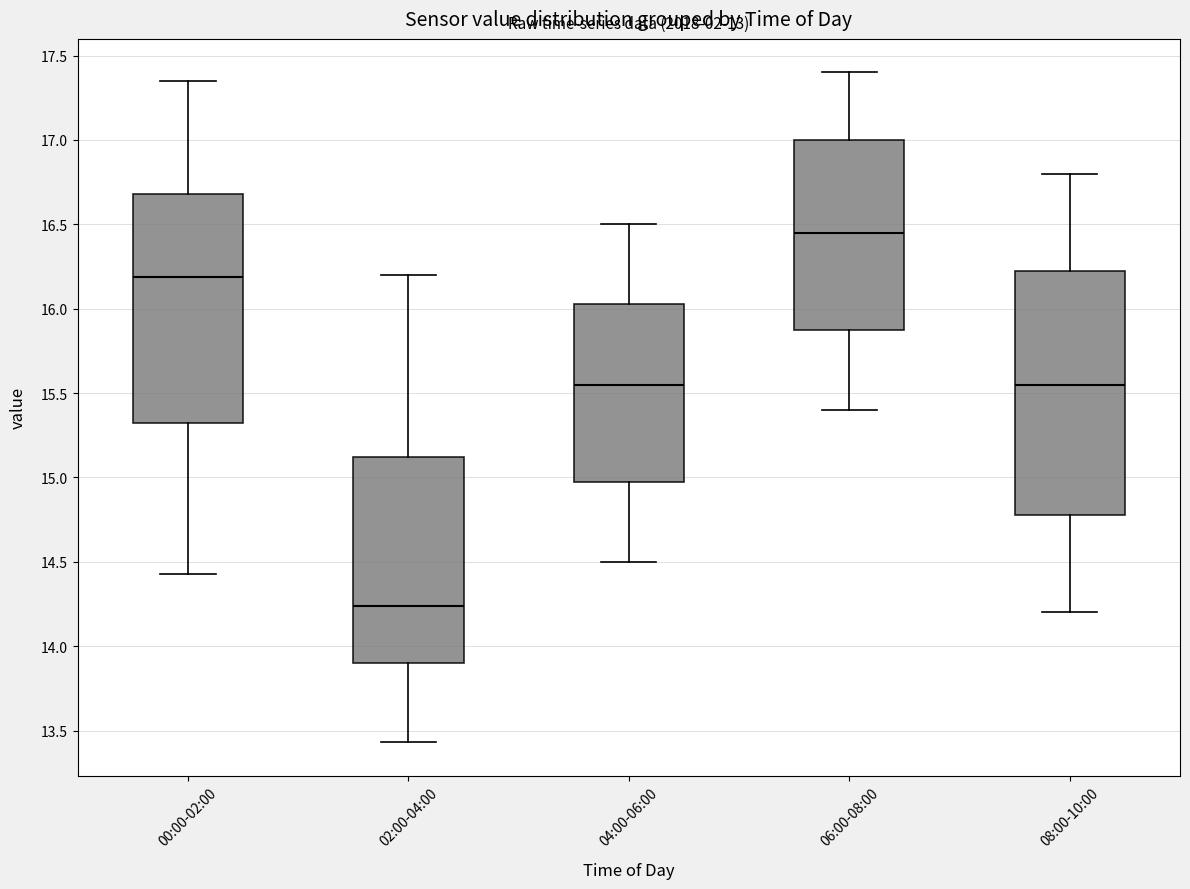

Comparing the boxes themselves (not the whiskers), which one is the tallest?

08:00-10:00